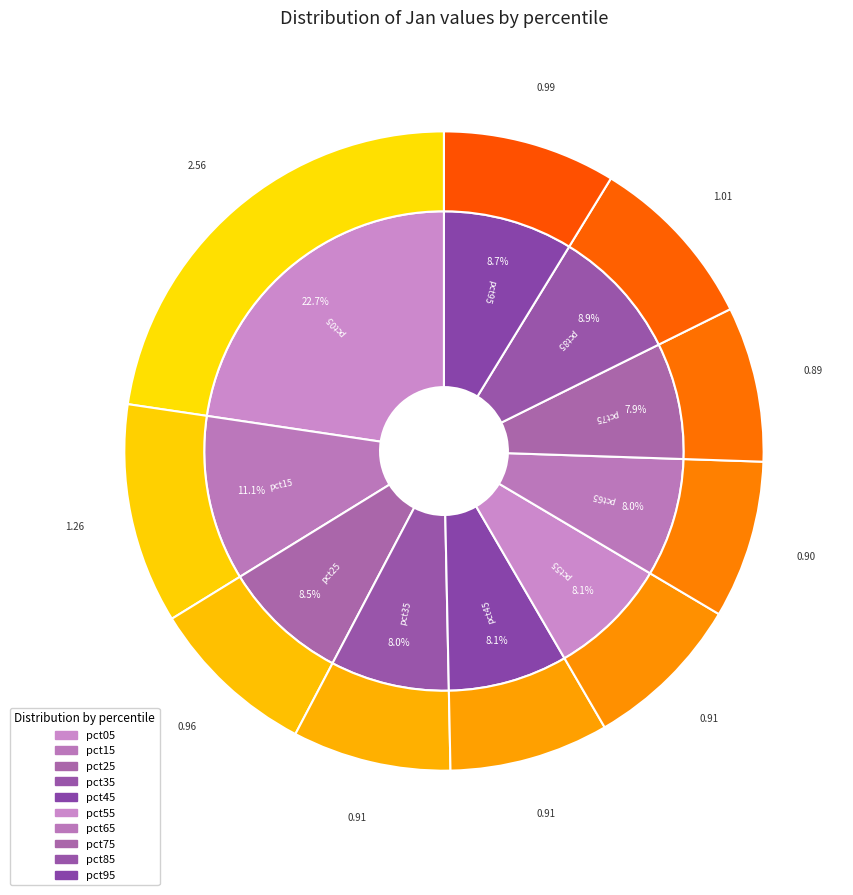

Is it true that pct85 is 3% of the pie?

False